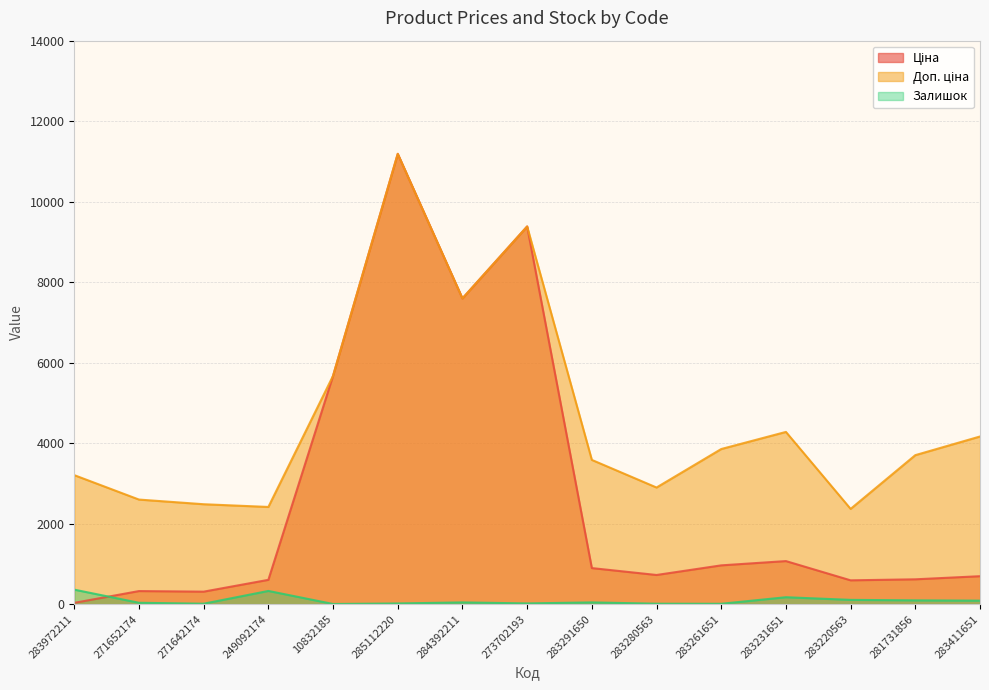

The value of Ціна at 281731856 is 617.0. True or false?

True